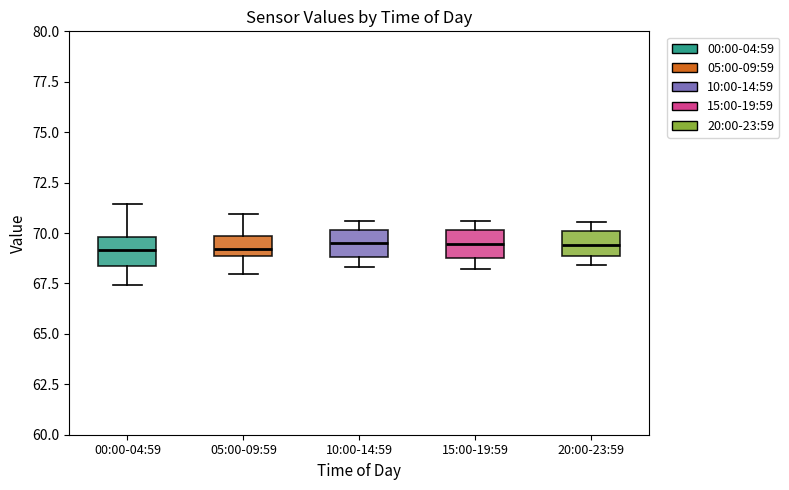

Where does the lower whisker of the box for 15:00-19:59 end on the y-axis? The values are not printed on the chart, so give them approximately, as read against the axis.

68.0